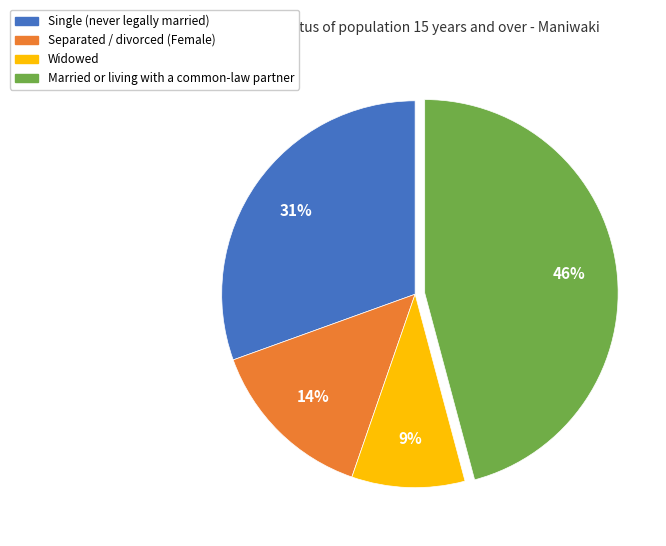

To the nearest percent, what percentage of the pie is Single (never legally married)?

31%